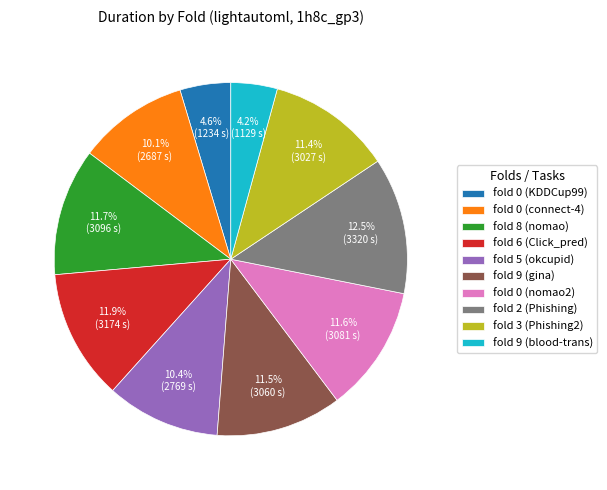

What is the largest slice in the pie chart?

fold 2 (Phishing)